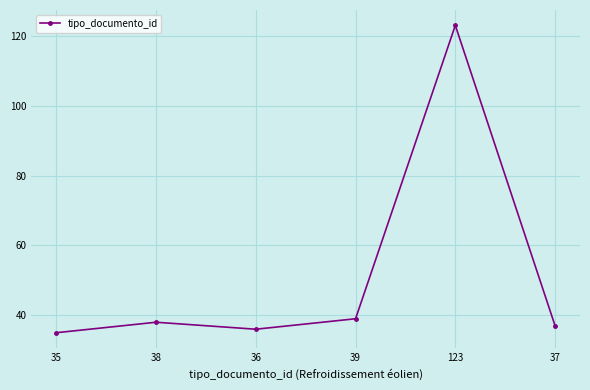

What is the value of the 4th point from the left?

39